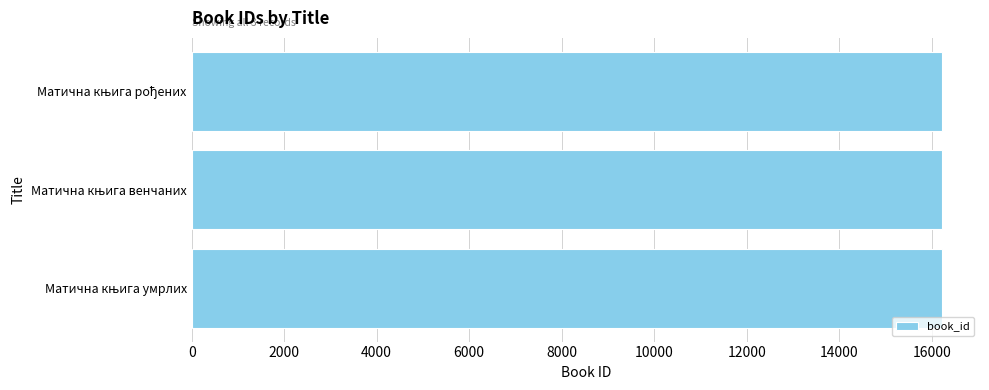

How many data points are less than 16233?

1